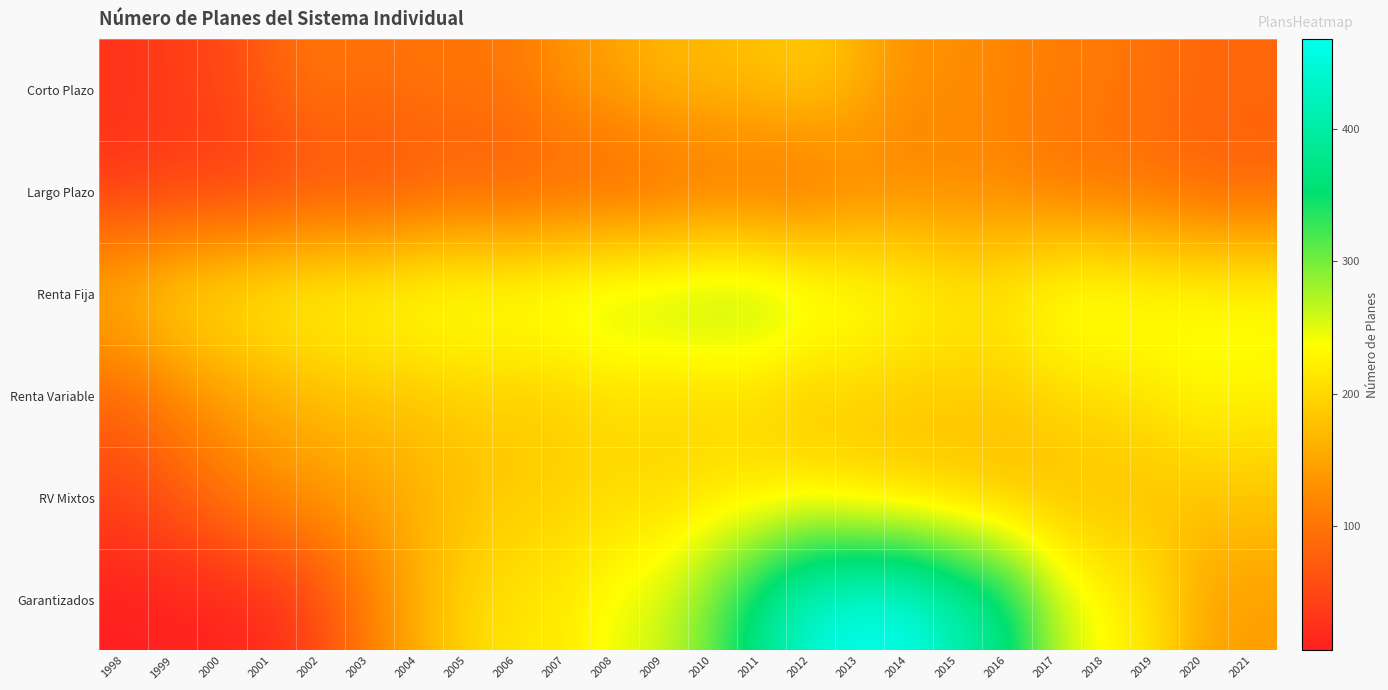

Rank the series by their maximum value, from lowest to highest.

Largo Plazo, Corto Plazo, RV Mixtos, Renta Variable, Renta Fija, Garantizados